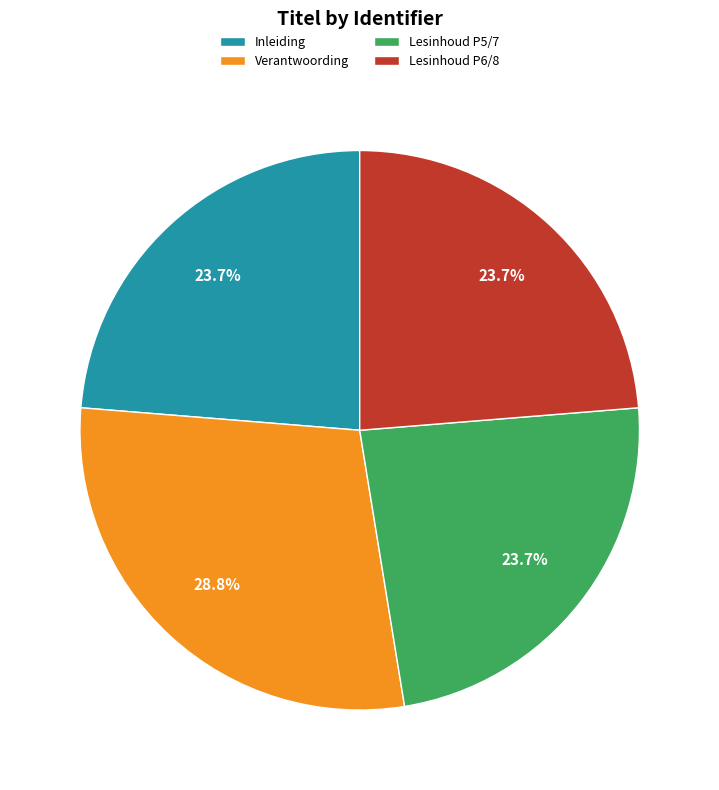

To the nearest percent, what portion does Lesinhoud P6/8 represent?

24%